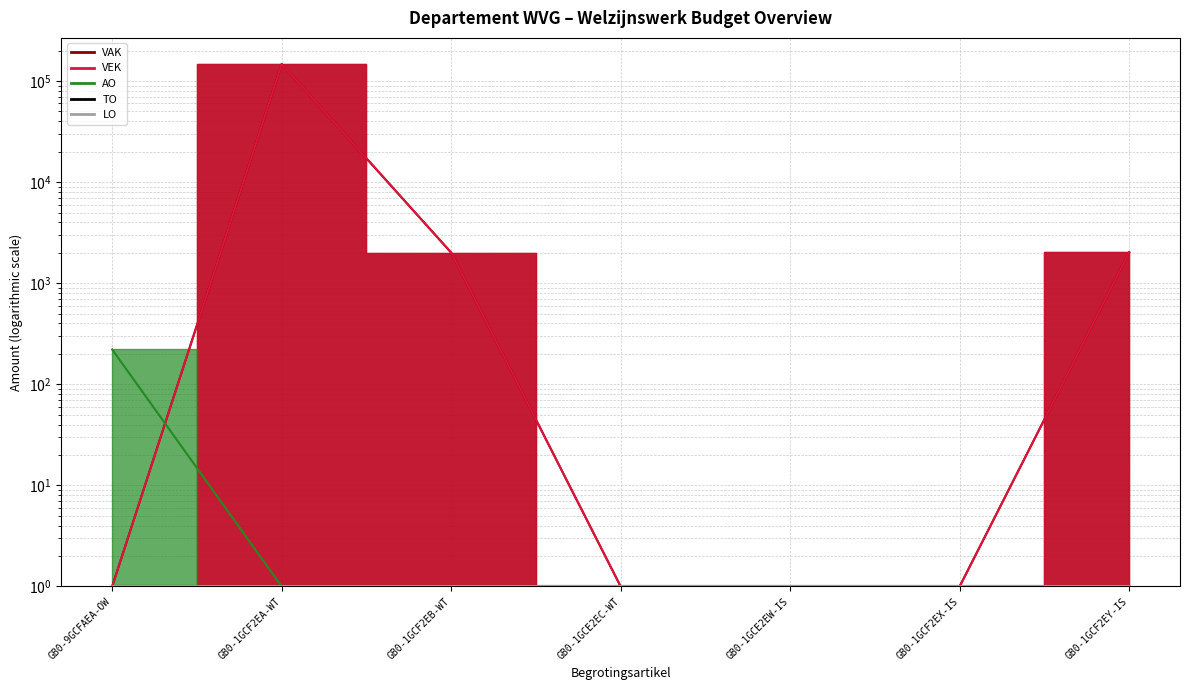

True or false: VAK and VEK intersect in this chart.

False